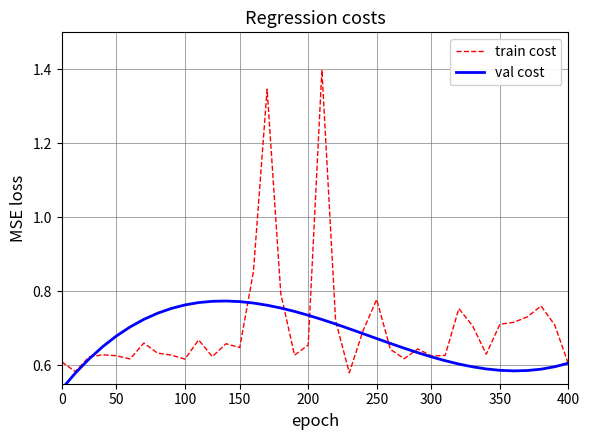

Does the chart display data point markers on the line(s)?

No